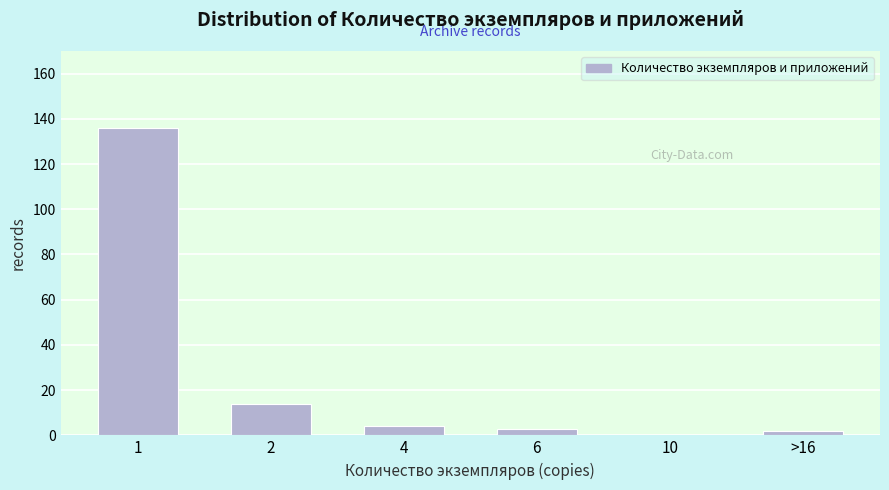

Reading left to right, transcribe all the data shown in this chart.

1=136	2=14	4=4	6=3	10=0	>16=2